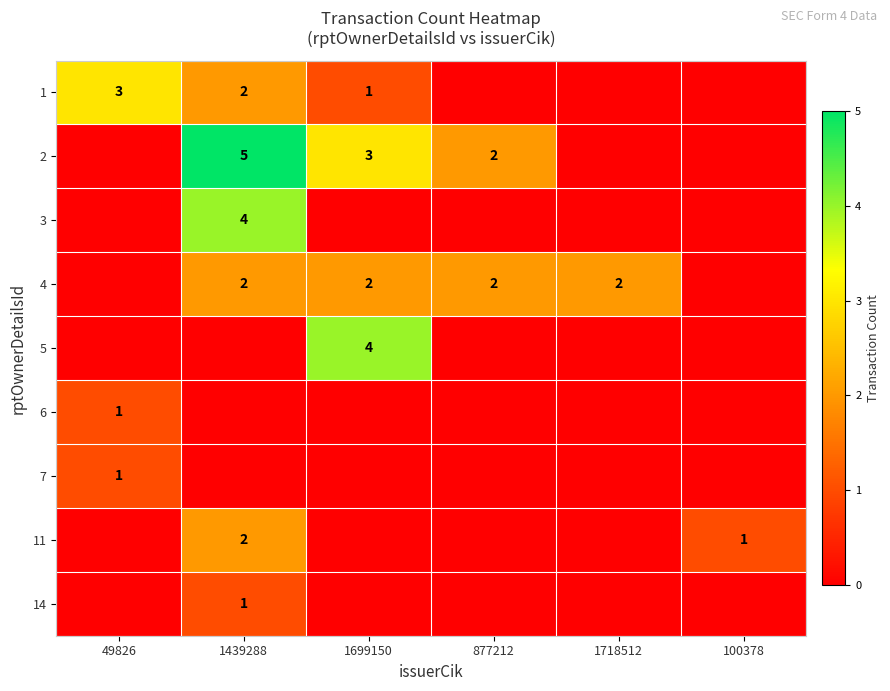

The value of 5 at 1699150 is 5. True or false?

False